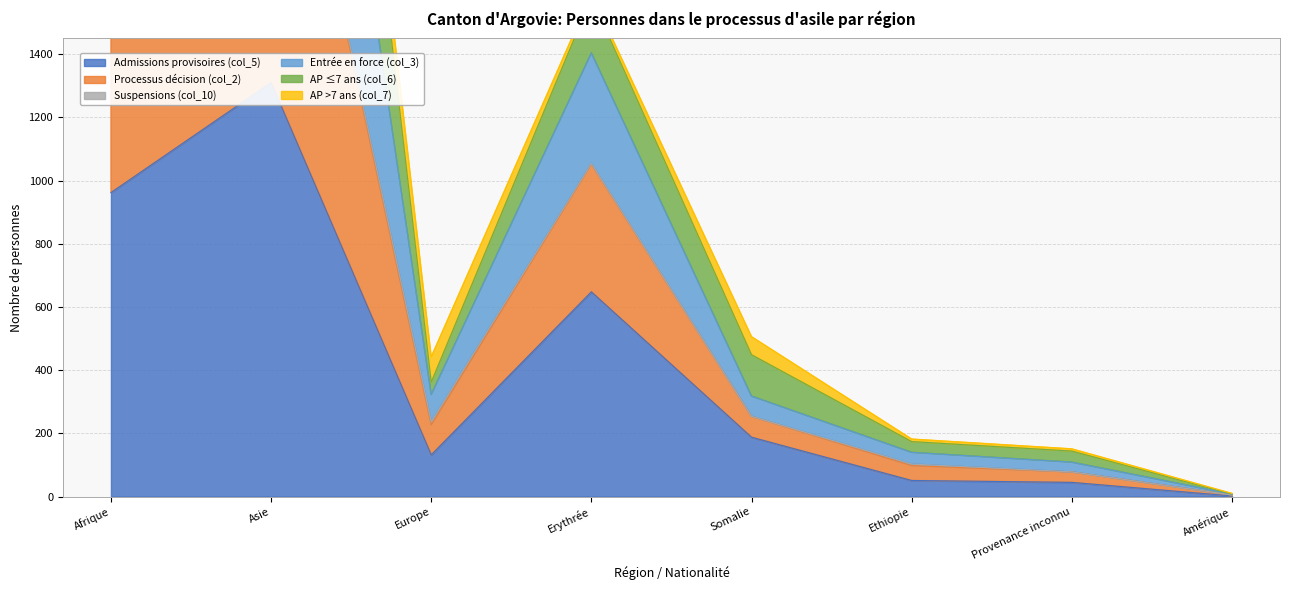

What is the spread (max minus min) of values at Afrique?

1595